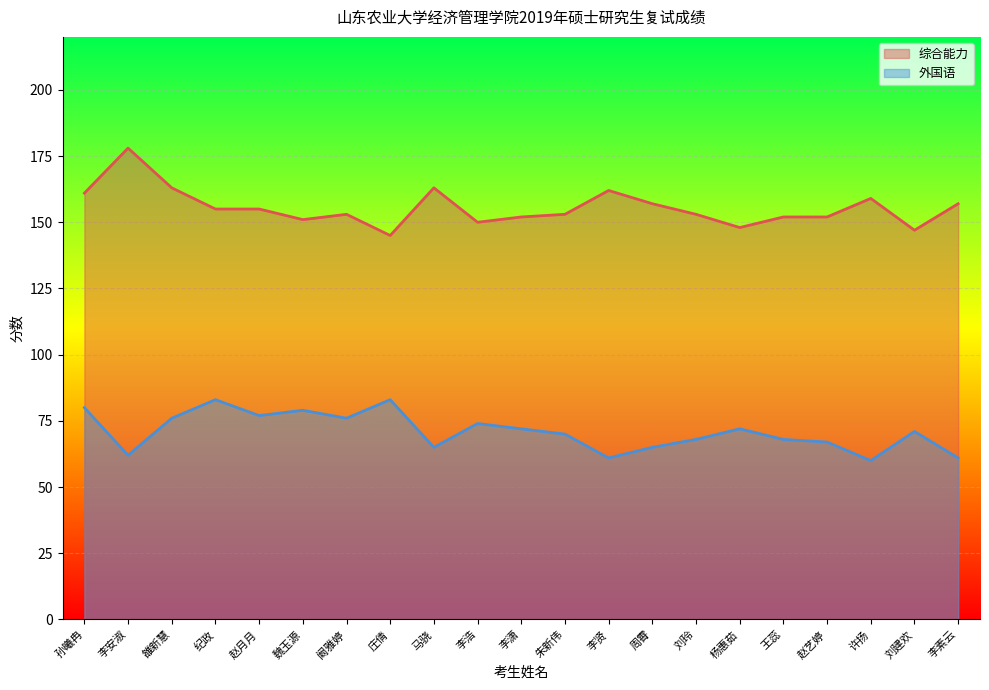

Which series changed the most between 赵月月 and 李贤?

外国语